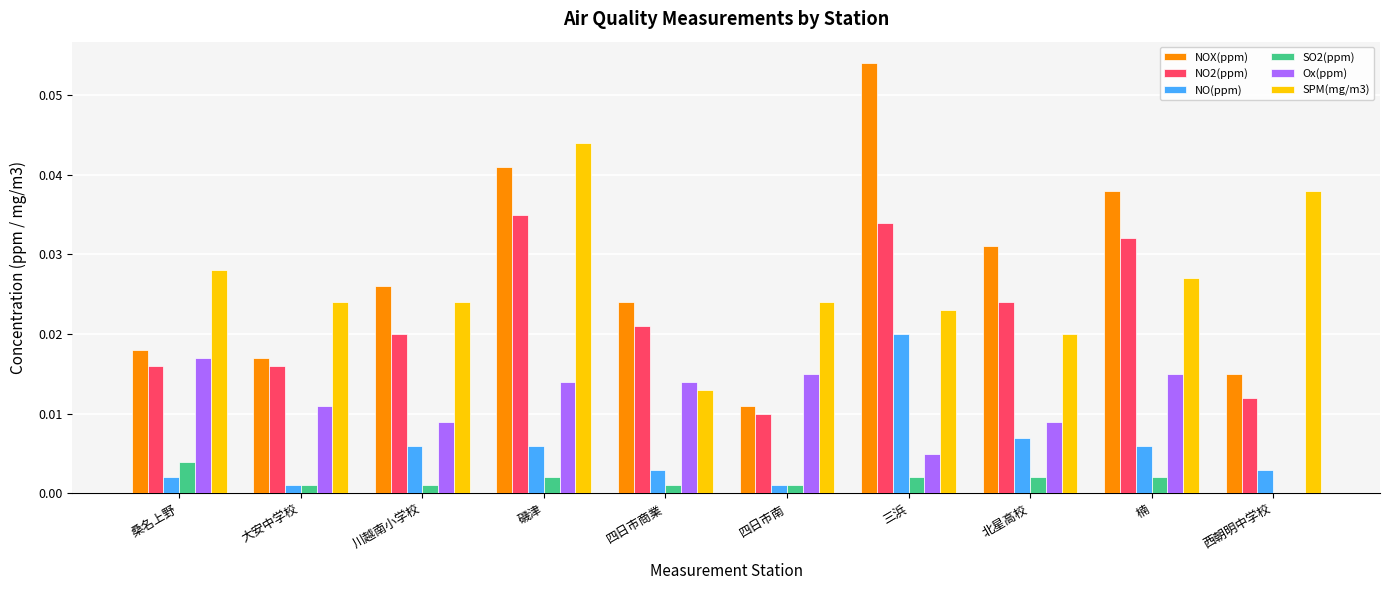

The NO(ppm) series shows 0.0 at 磯津. True or false?

True